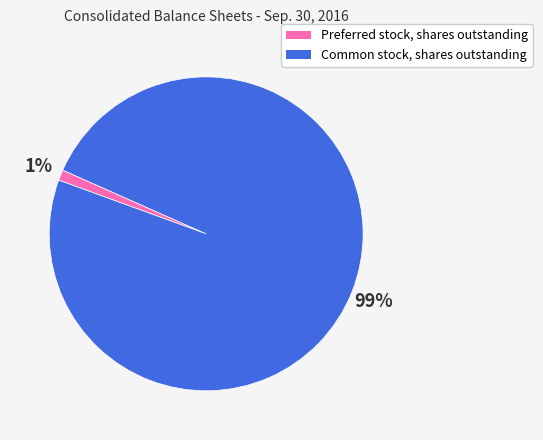

Combined, do Common stock, shares outstanding and Preferred stock, shares outstanding account for over 50%?

Yes